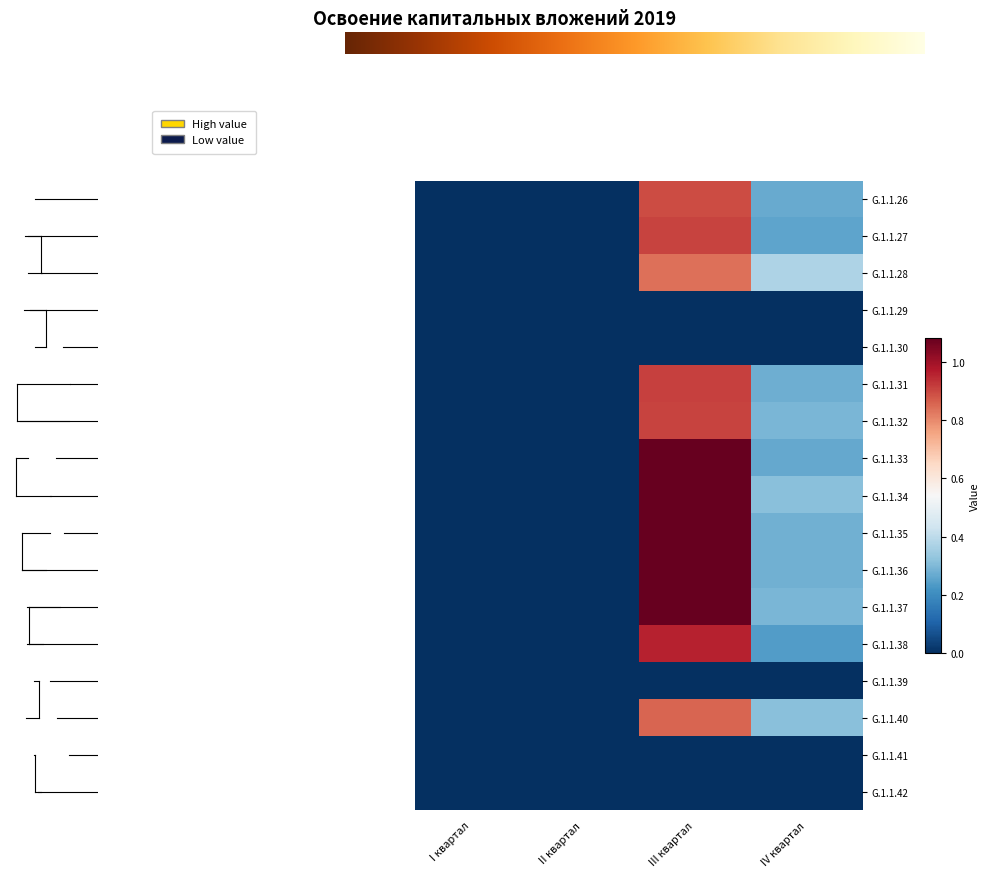

How many categories are shown in the chart?

4